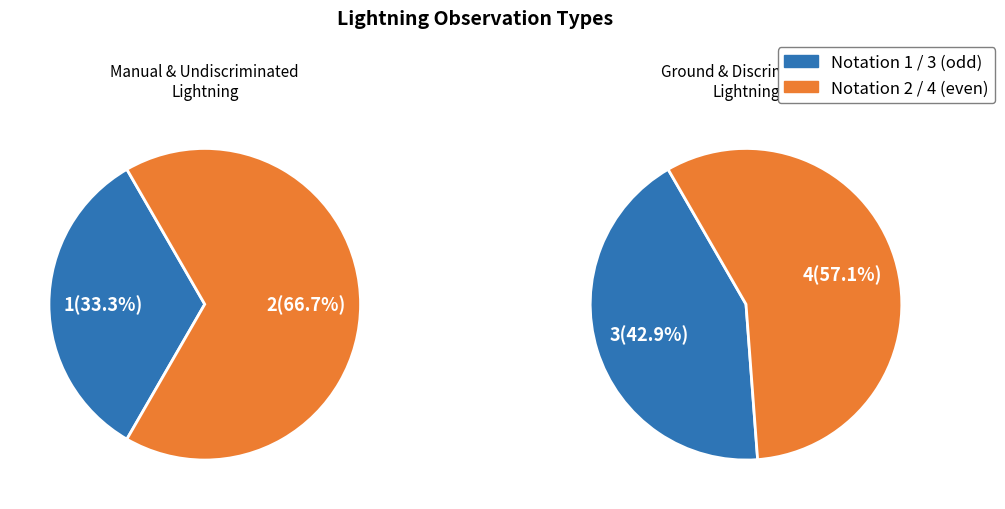

Is it true that All lightning strikes with discrimination is 31% of the pie?

False